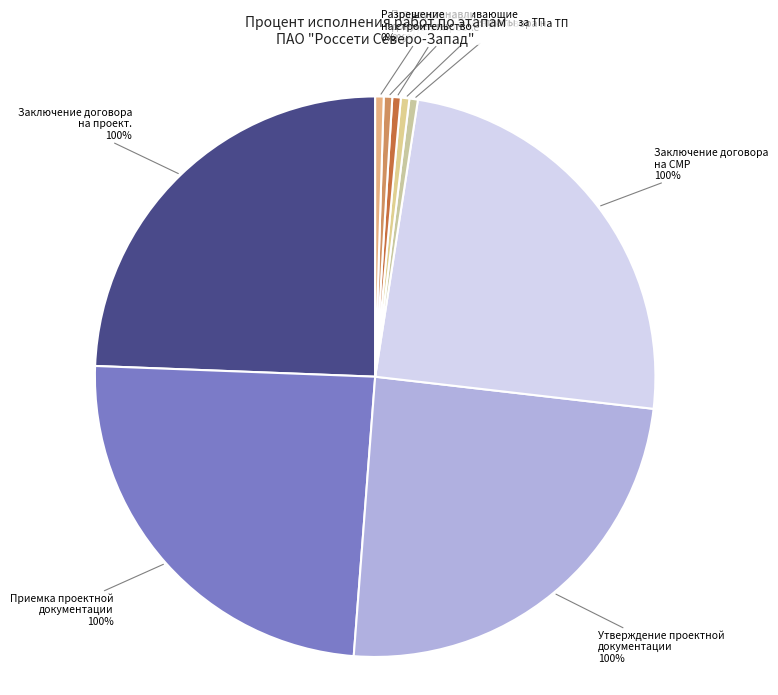

Count the number of slices in the pie.

9